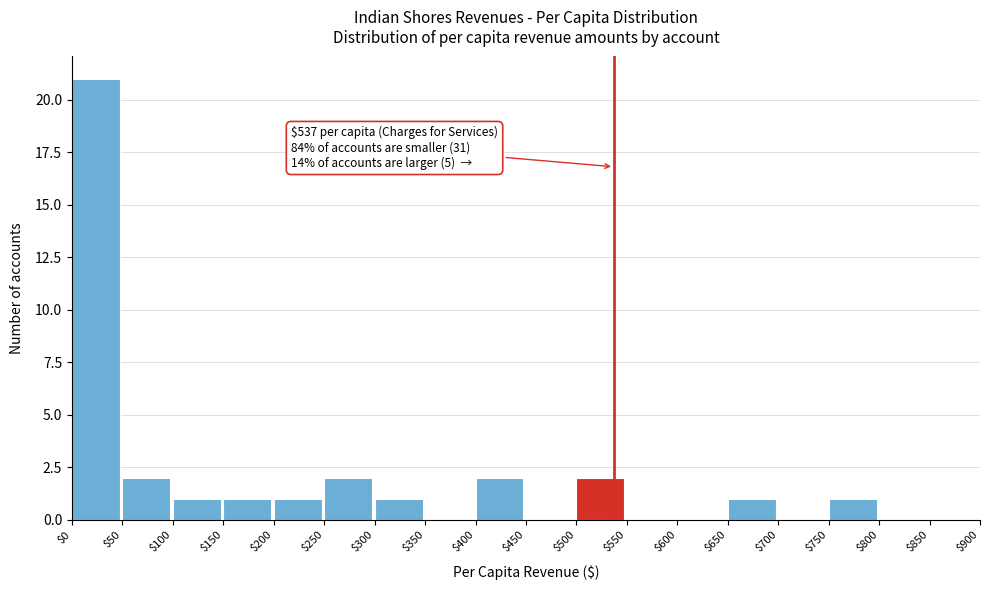

Which range on the x-axis has the tallest bar?

$0 to $50